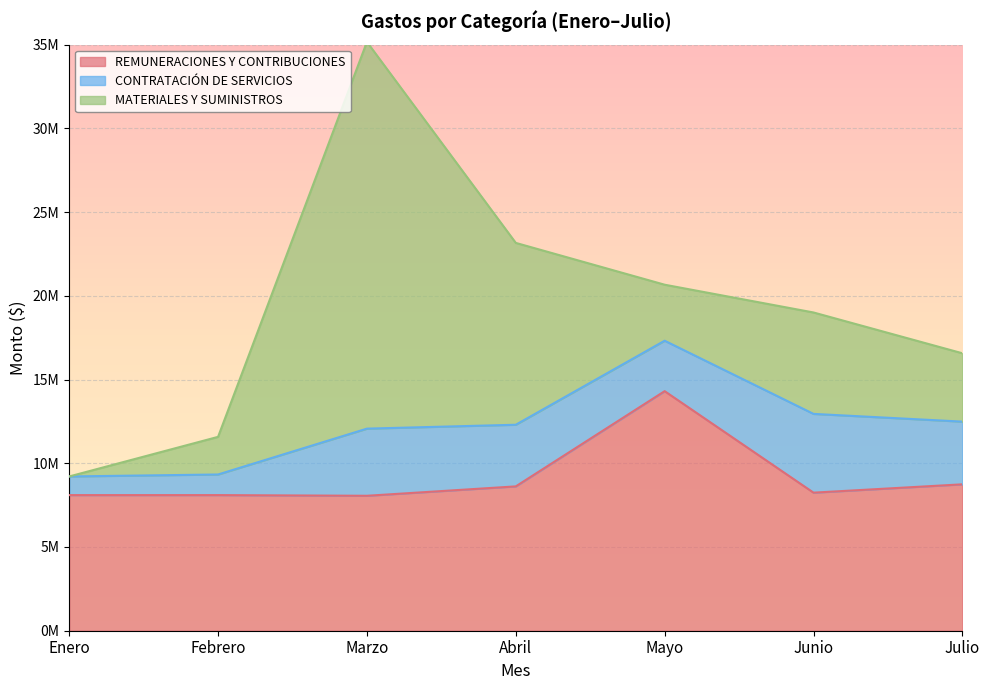

What are all the series names shown in the legend?

REMUNERACIONES Y CONTRIBUCIONES, CONTRATACIÓN DE SERVICIOS, MATERIALES Y SUMINISTROS